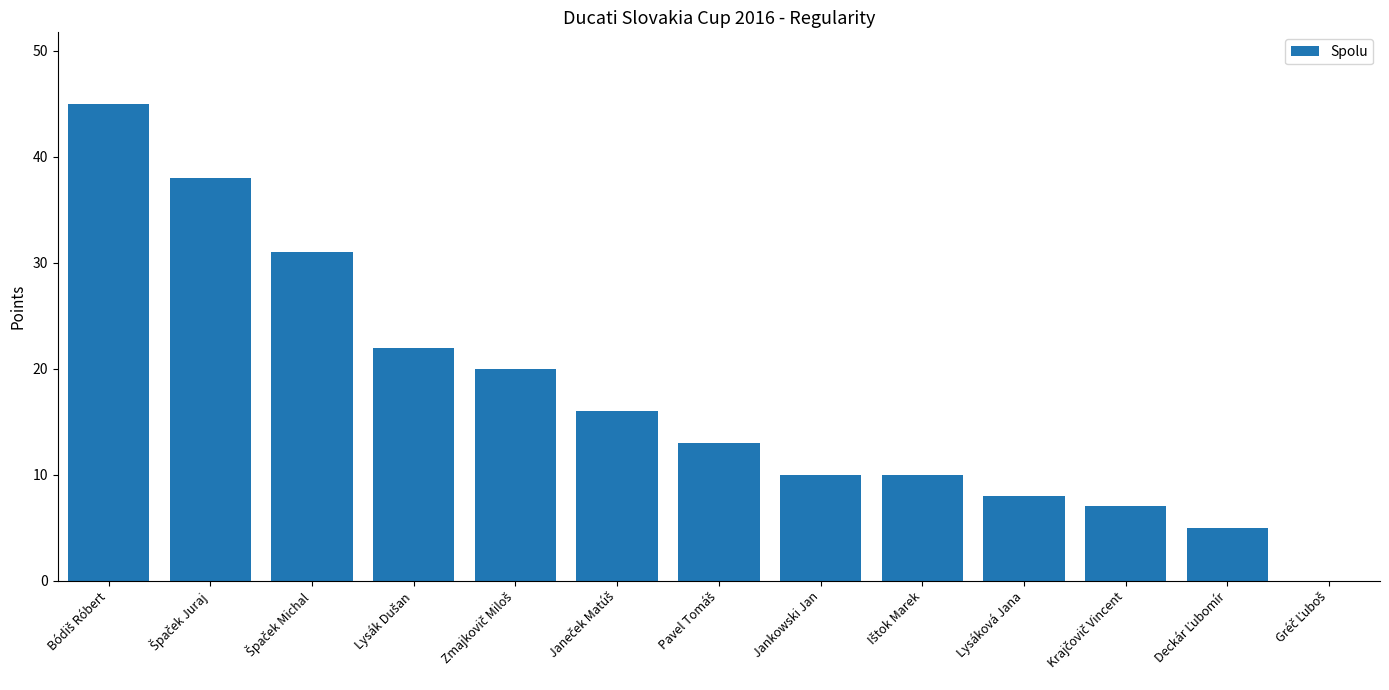

What is the sum of all values?

225